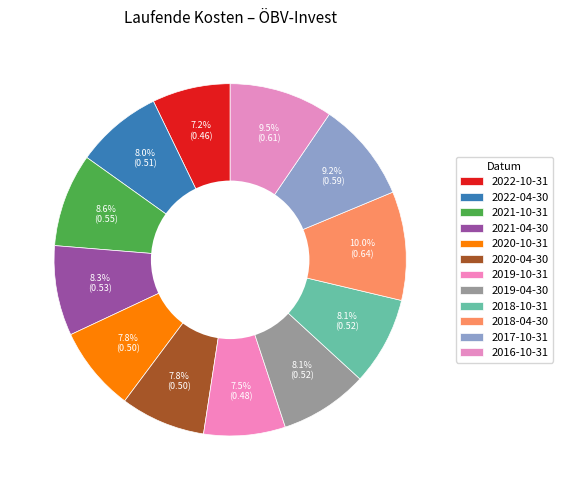

Is there a majority slice in this chart?

No